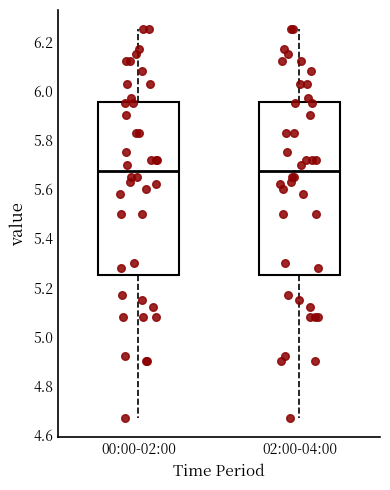

Where is the upper edge of the box for 00:00-02:00 on the y-axis? The values are not printed on the chart, so give them approximately, as read against the axis.

5.96